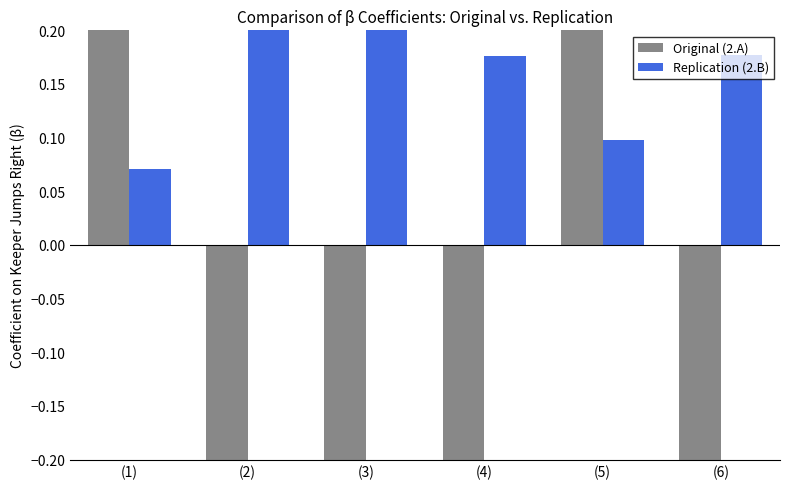

List the labels in order of Original (2.A) value, smallest first.

(4), (6), (3), (2), (1), (5)